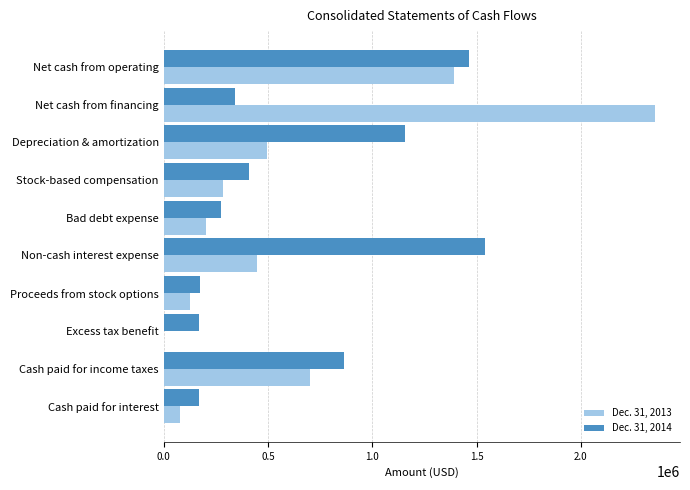

What are all the series names shown in the legend?

Dec. 31, 2013, Dec. 31, 2014